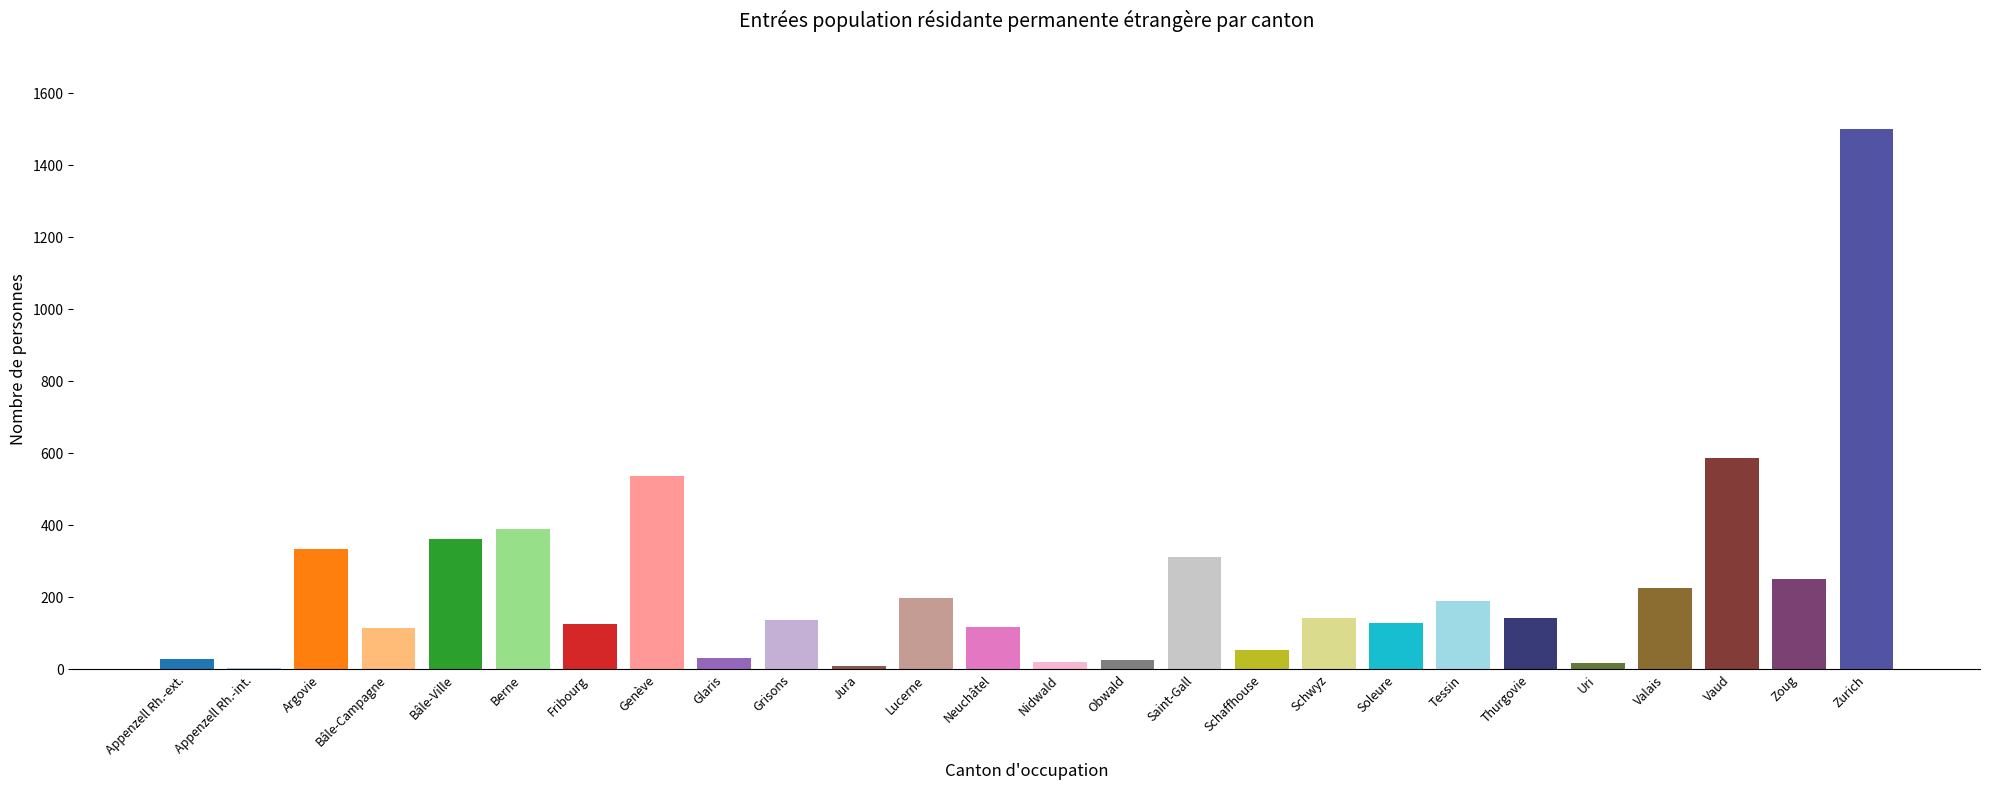

Which category has the highest value in the Permis de séjour (B) Total series?

Zurich